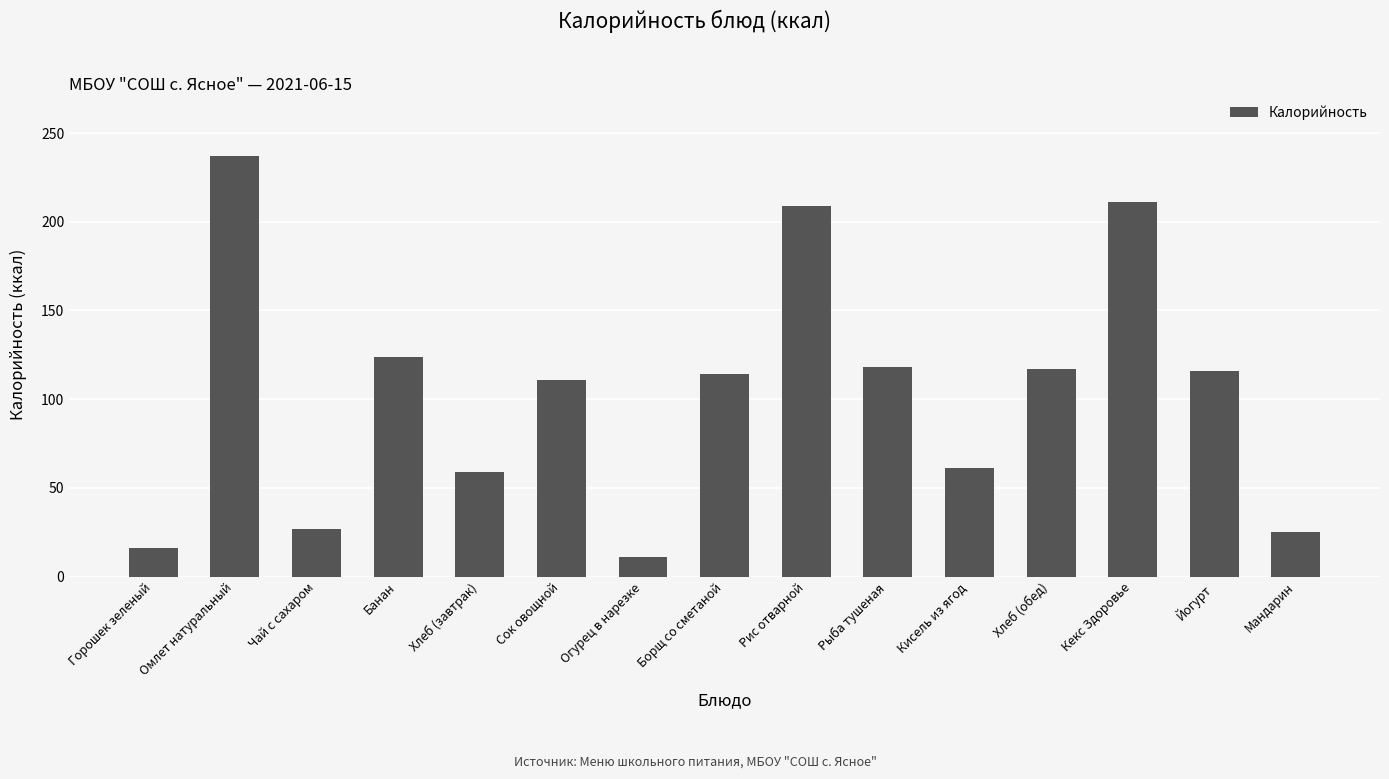

Read the value at Хлеб (завтрак).

59